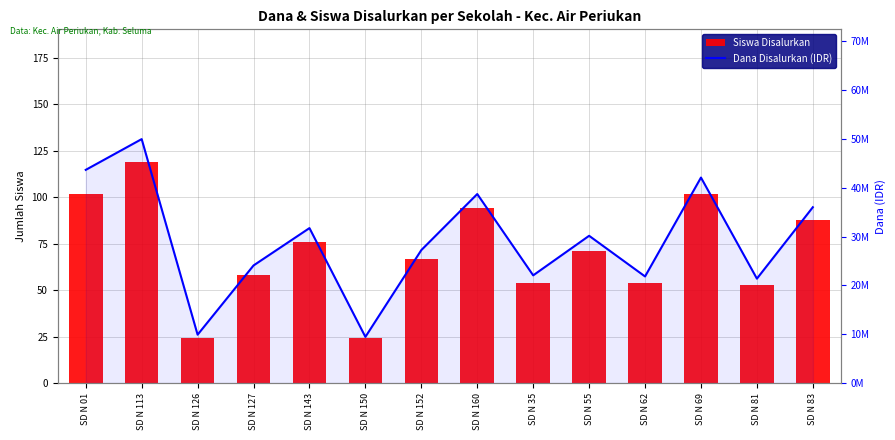

Is the value of Dana Disalurkan (IDR) at SD N 55 greater than the value of Siswa Disalurkan at SD N 150?

Yes